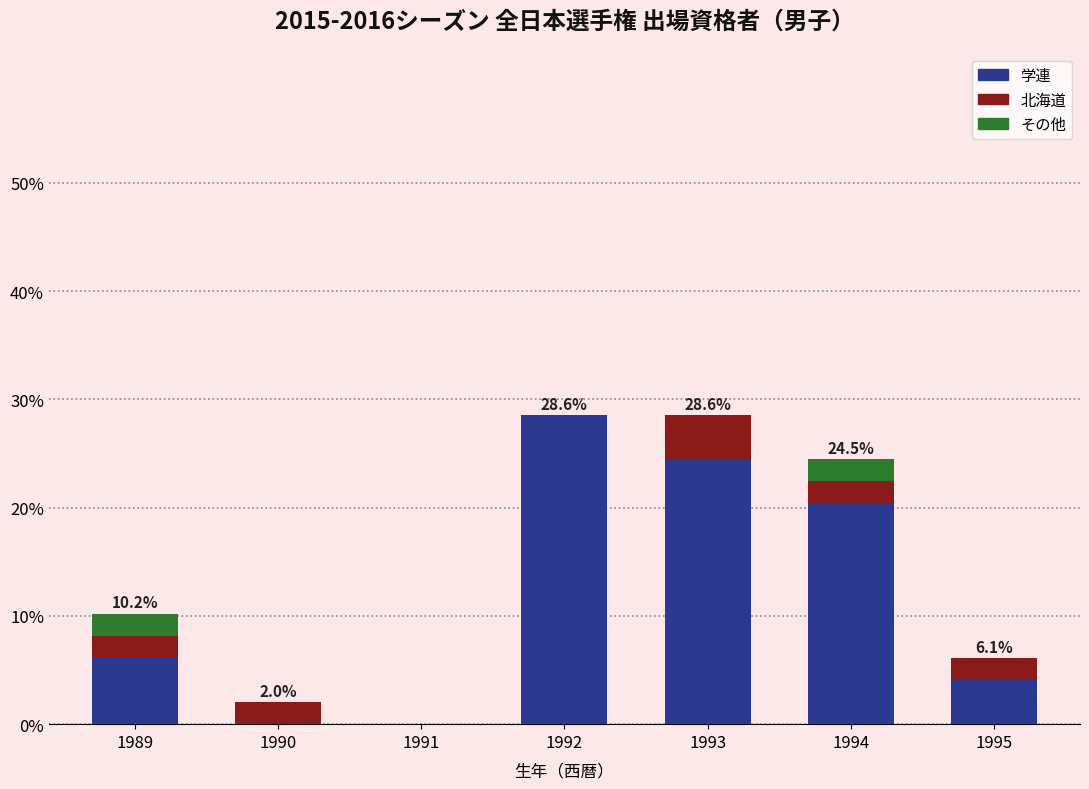

What are all the series names shown in the legend?

学連, 北海道, その他